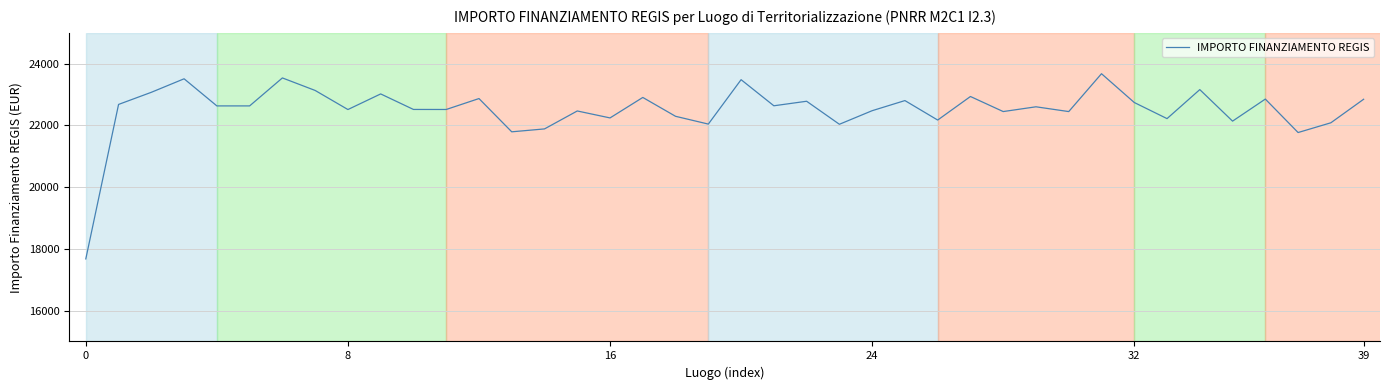

What is the difference between the maximum and minimum values?

6001.3